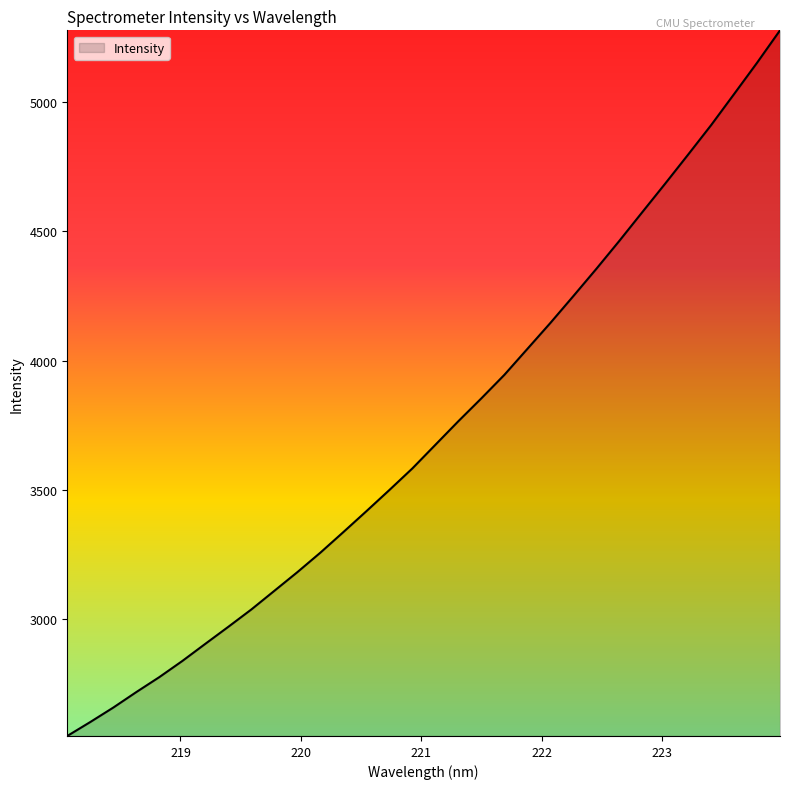

What is the minimum value shown in the chart?

2546.6